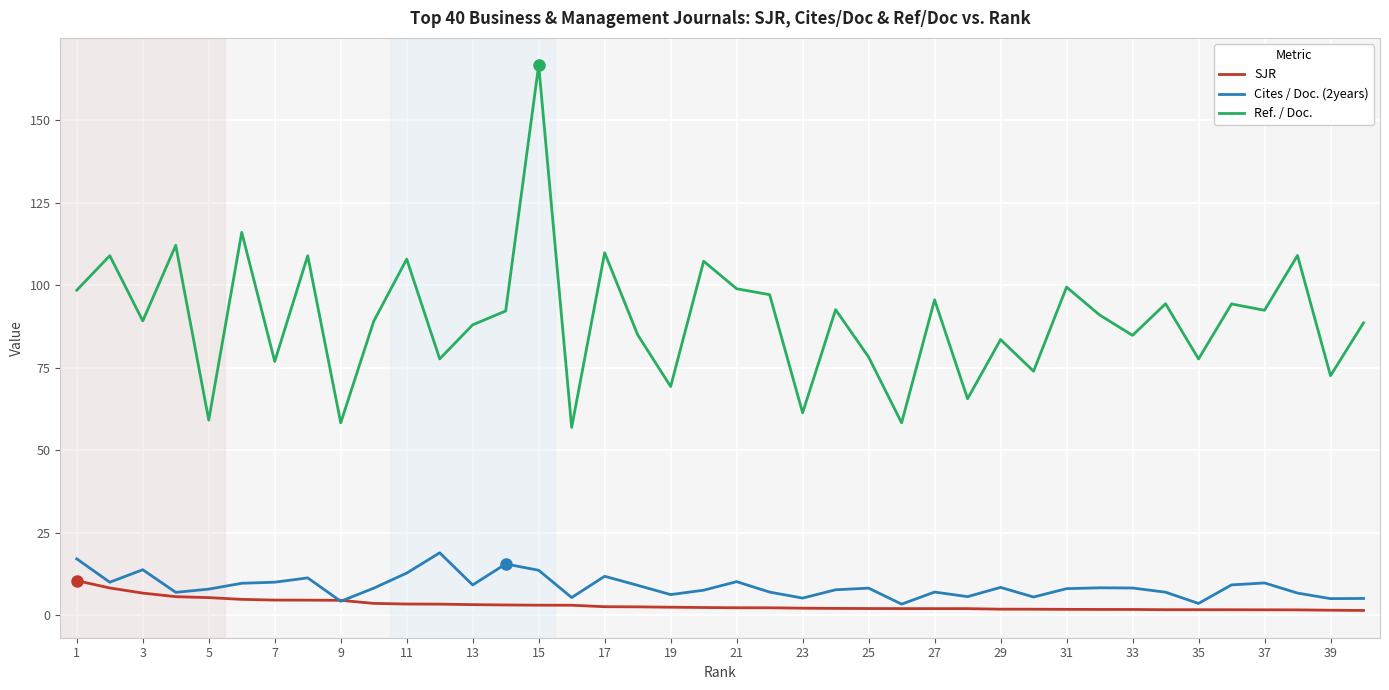

What is the maximum value shown in the chart?

166.7